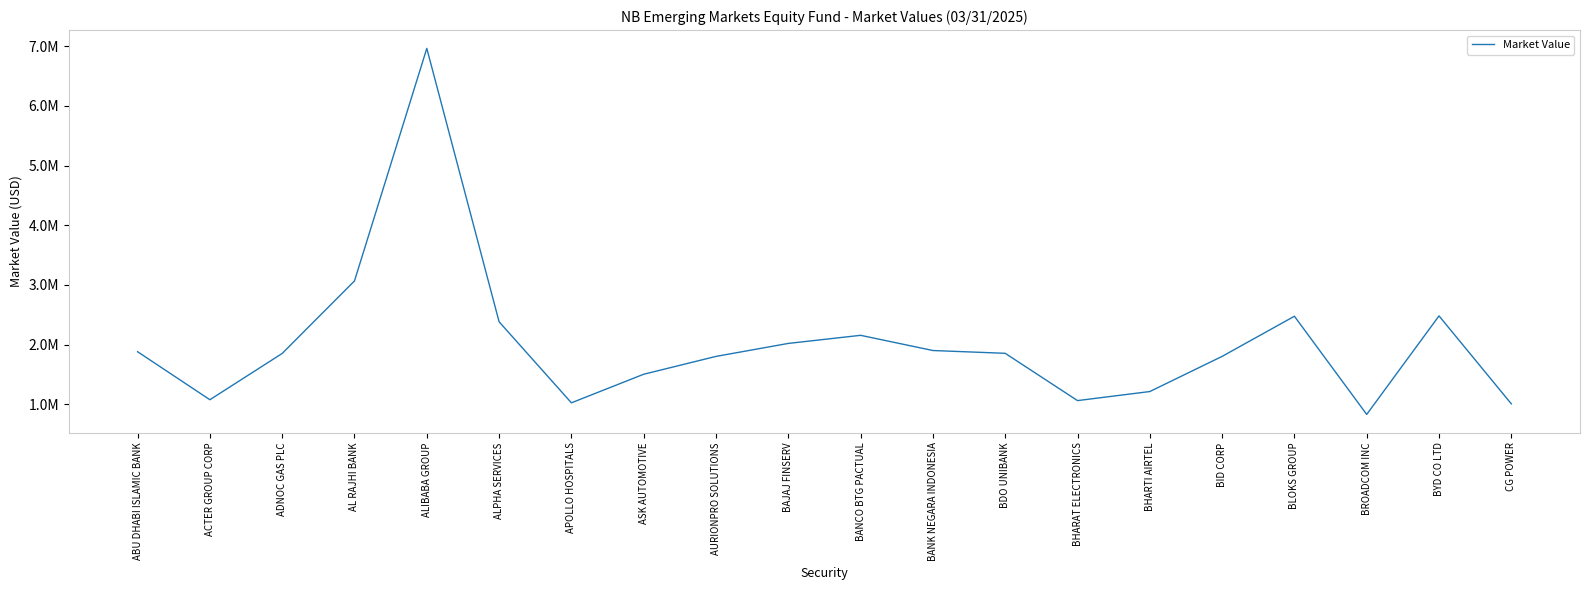

The chart shows a value of 1900838.0 at BANK NEGARA INDONESIA. True or false?

True